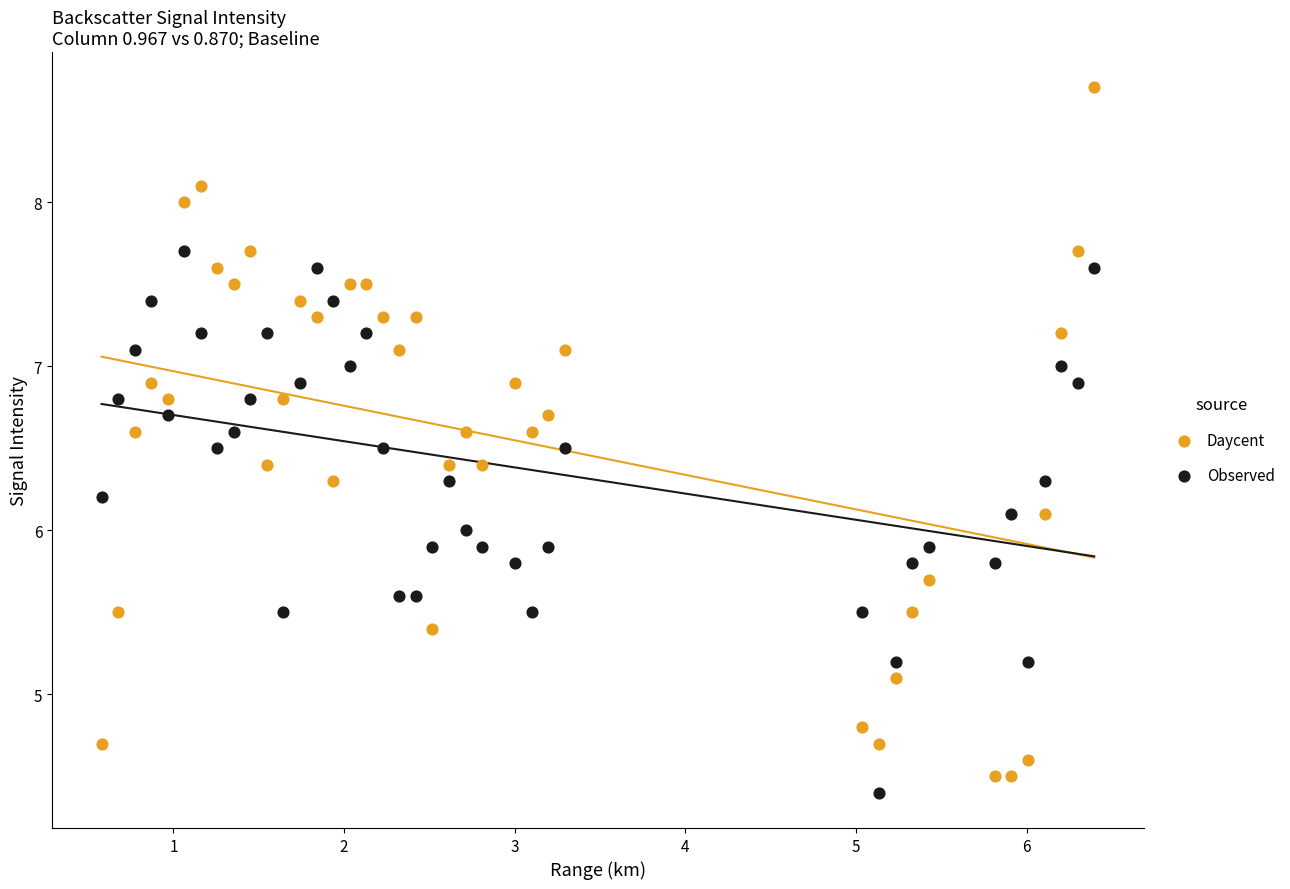

What is the X range (max minus min) for the scatter plot?

5.8